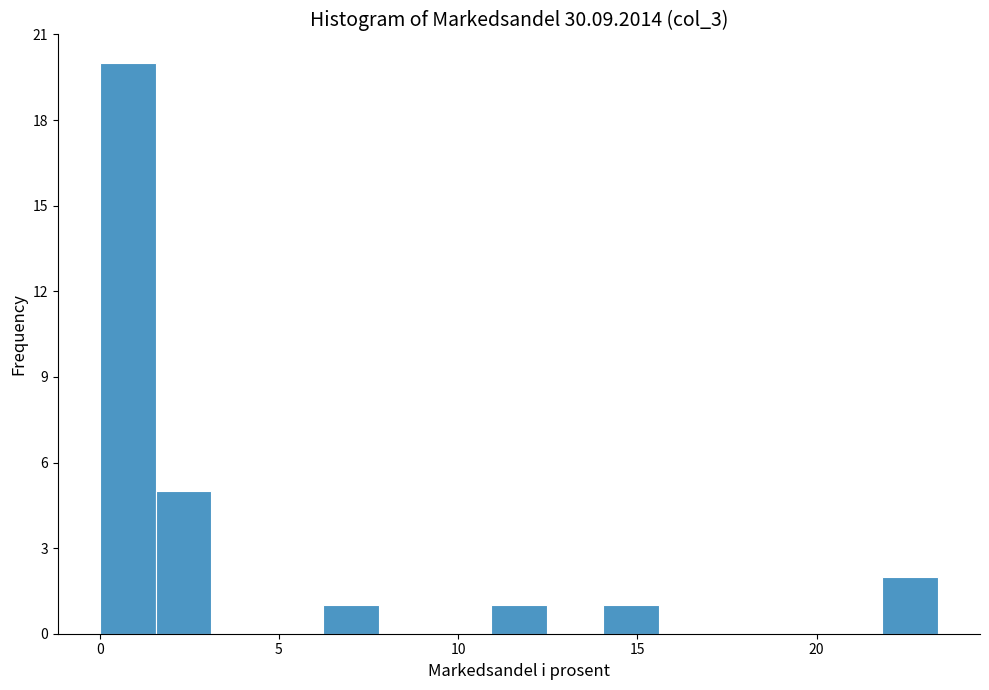

Around what value on the x-axis is the tallest bar? Give the approximate position of its centre, as read against the axis.

1.0